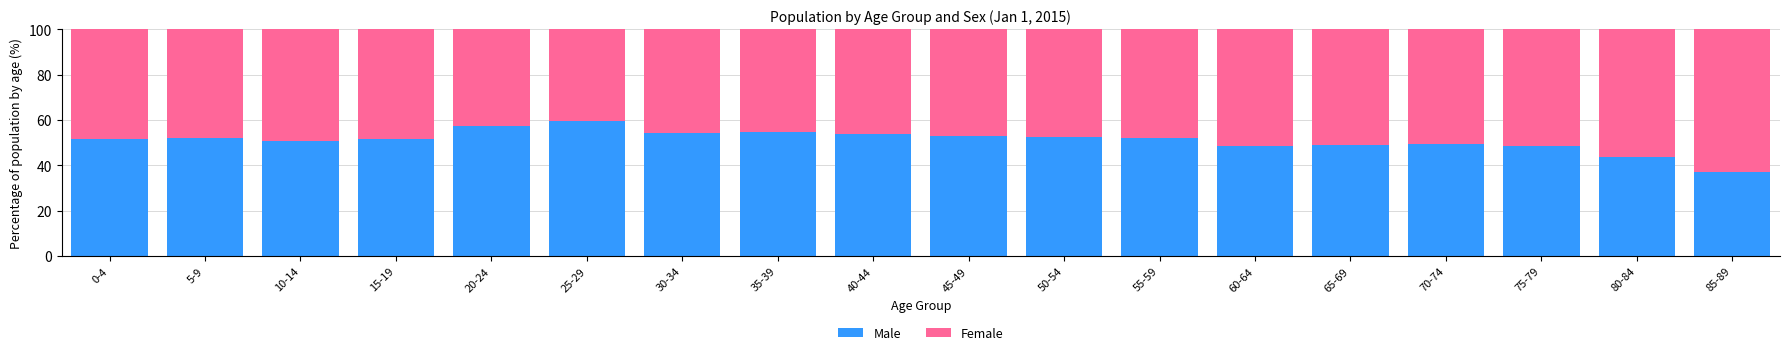

What is the total value across all series at 60-64?

100.0